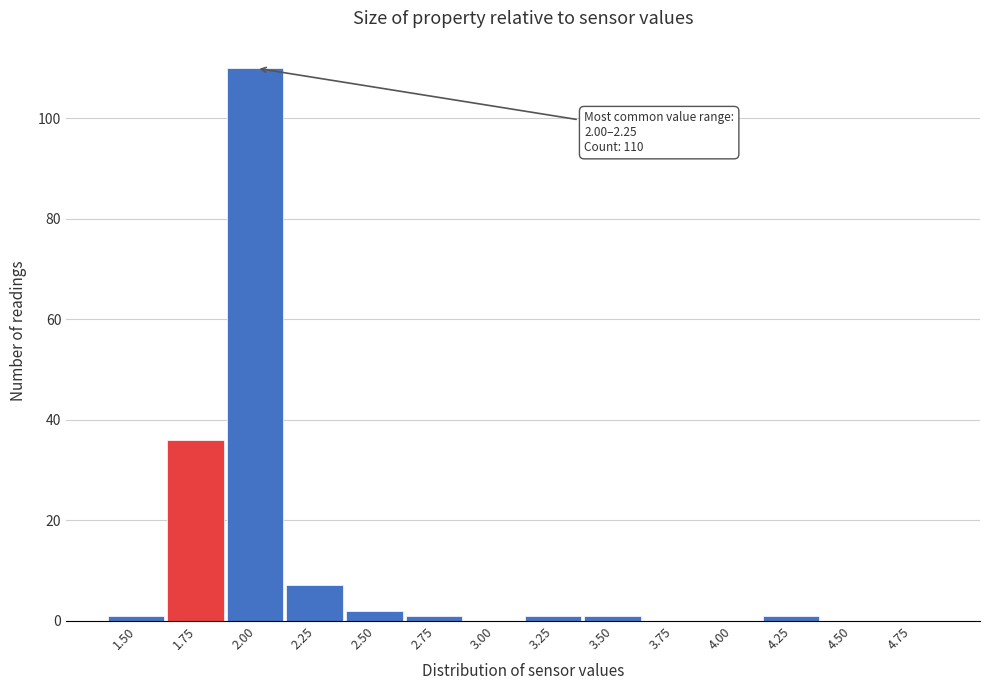

Reading left to right, list all the values displayed in this chart.

1.50=1	1.75=36	2.00=110	2.25=7	2.50=2	2.75=1	3.00=0	3.25=1	3.50=1	3.75=0	4.00=0	4.25=1	4.50=0	4.75=0